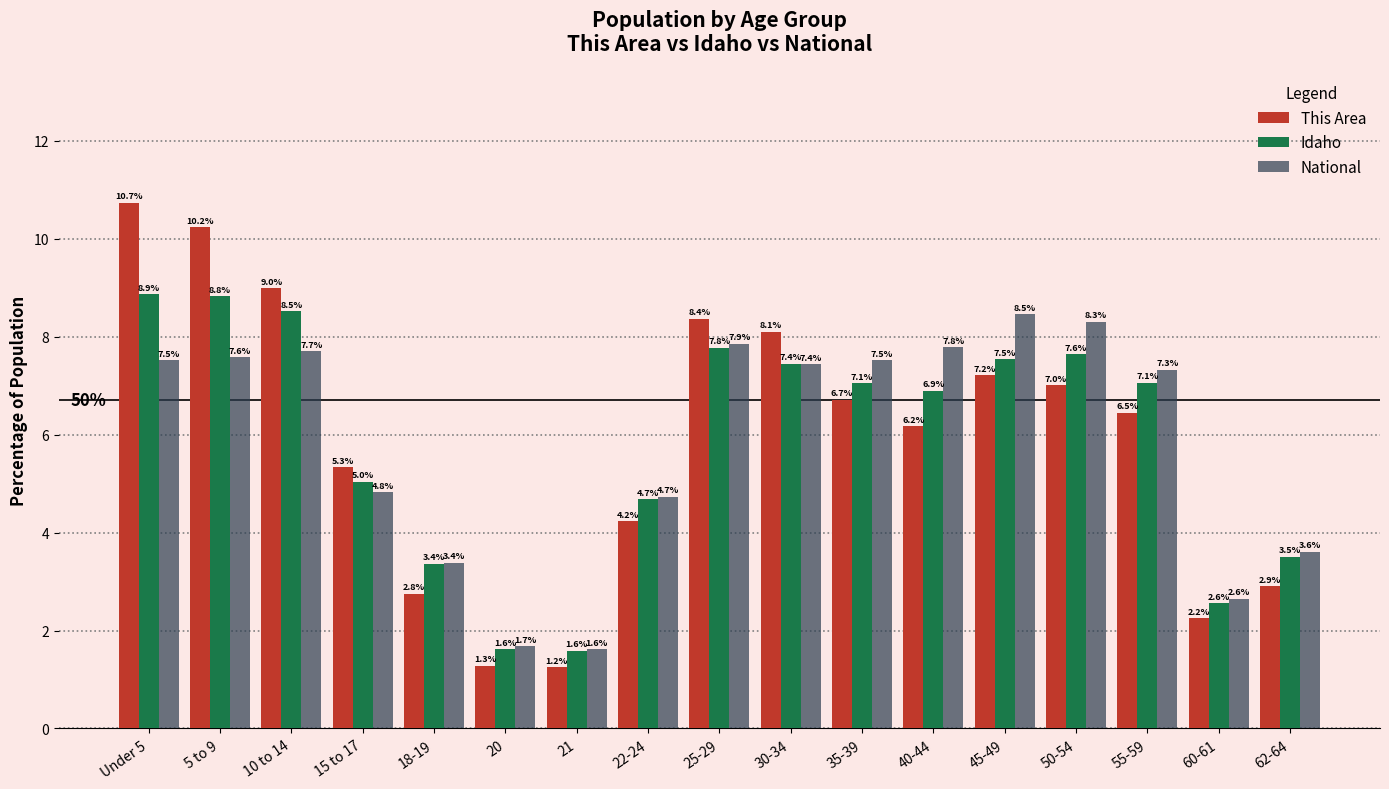

What is the difference between the maximum and minimum values in the This Area series?

9.5